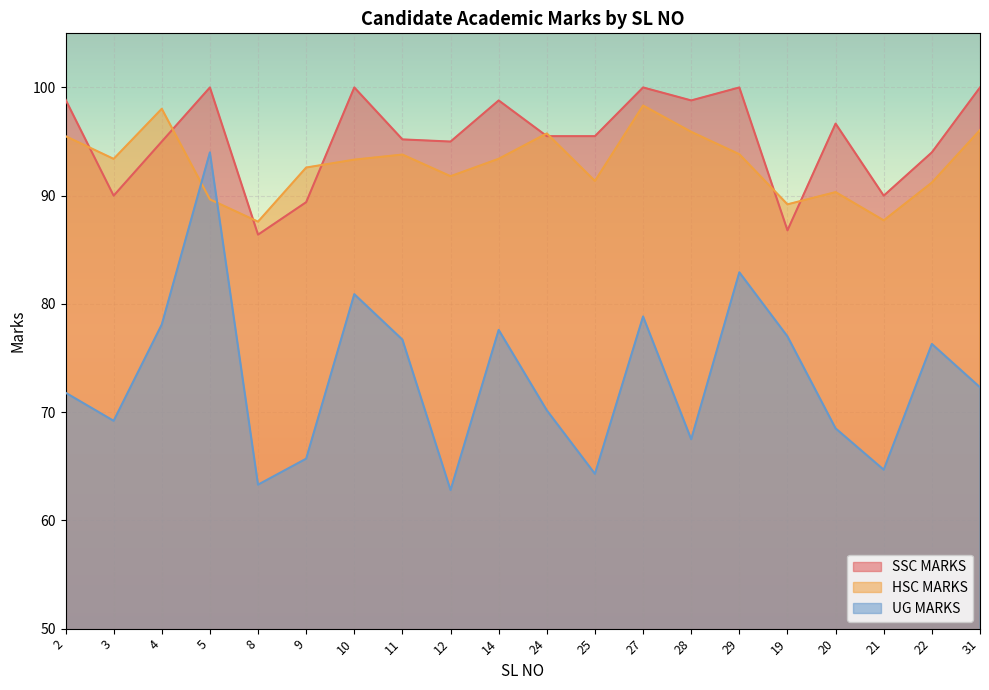

How many categories are shown in the chart?

20